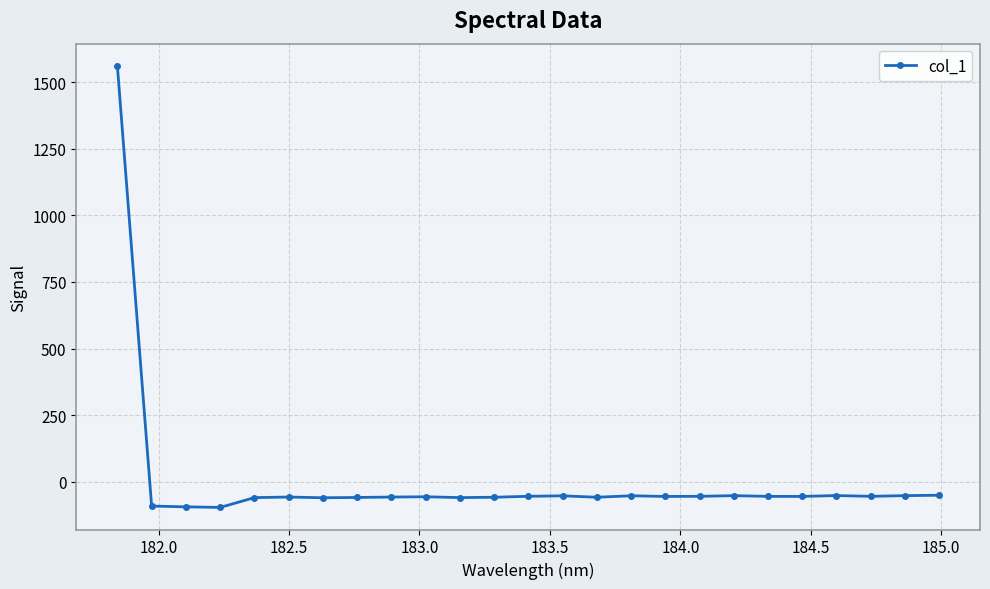

How many positive values are there?

1